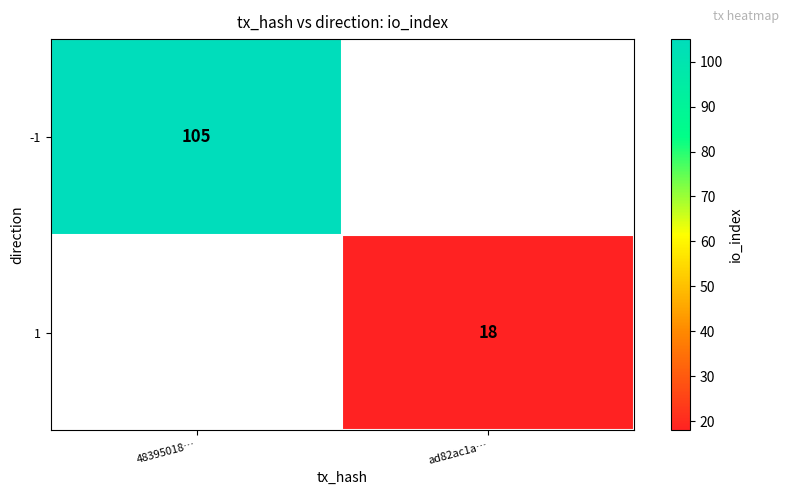

The -1 series shows 140.0 at 48395018…. True or false?

False